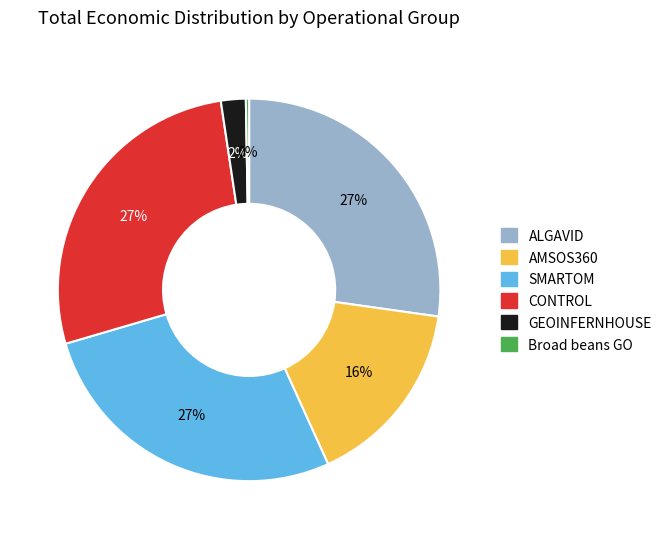

Is it true that ALGAVID is 27% of the pie?

True